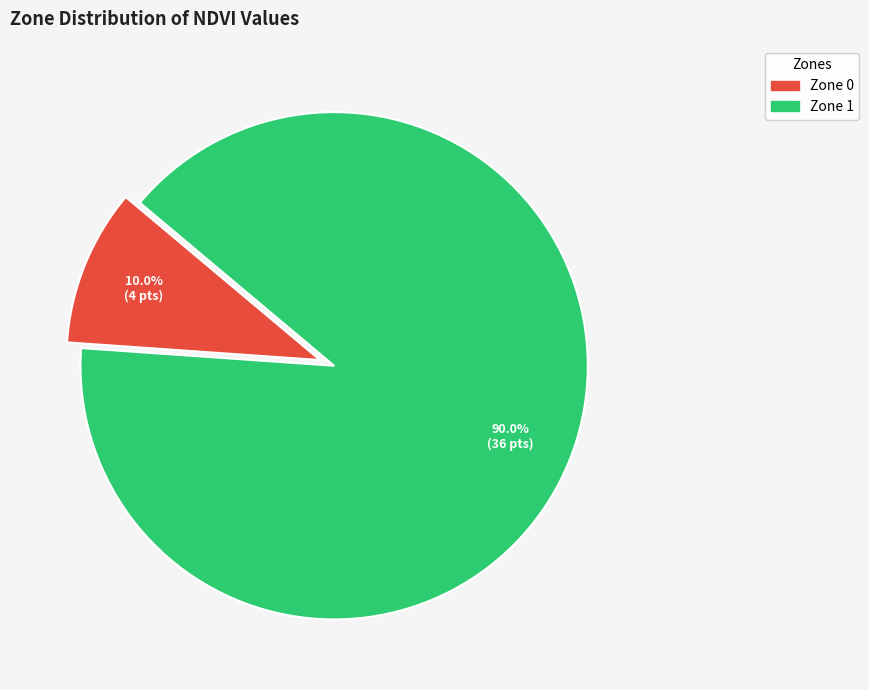

What is the ratio of the value at Zone 1 to the value at Zone 0?

9.0